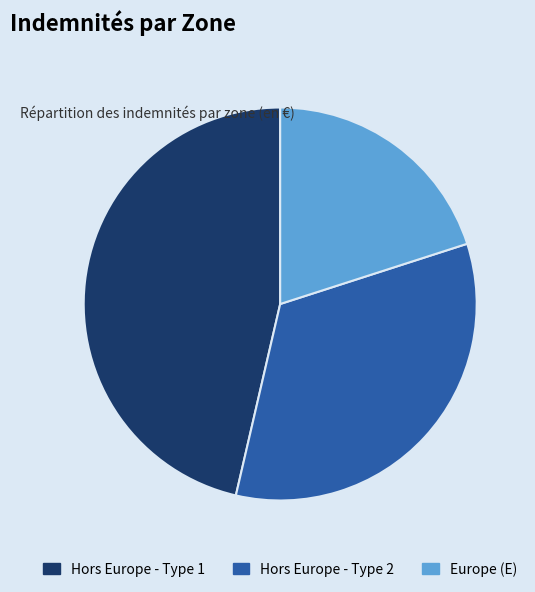

Is the sum of Hors Europe - Type 2 and Hors Europe - Type 1 greater than half?

Yes